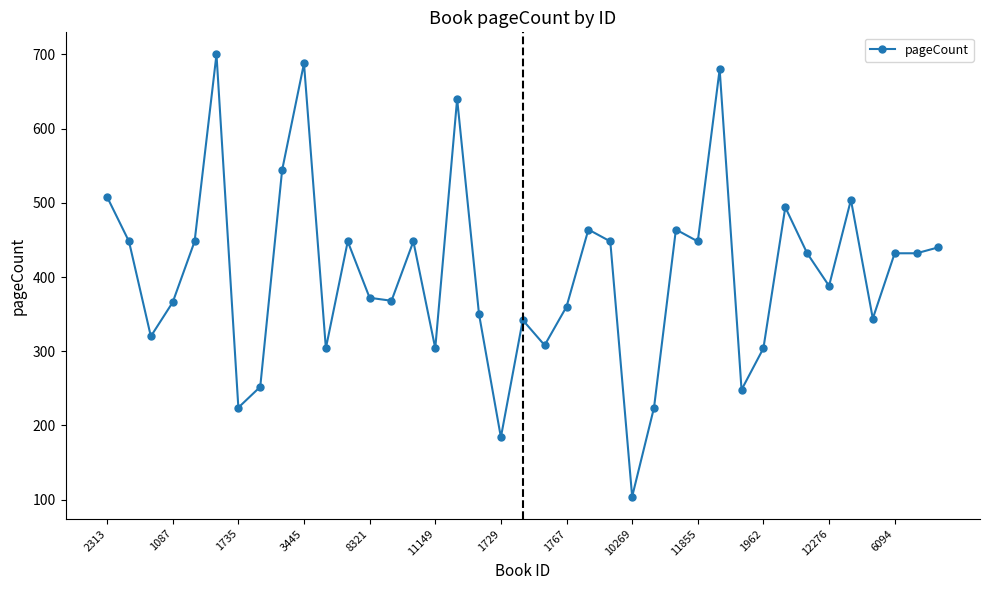

What is the value of the 7th point from the left?

224